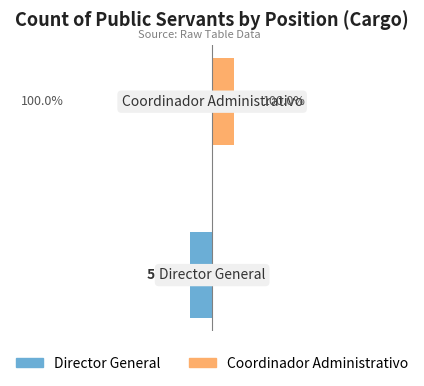

Which series has the largest total across all categories?

Coordinador Administrativo